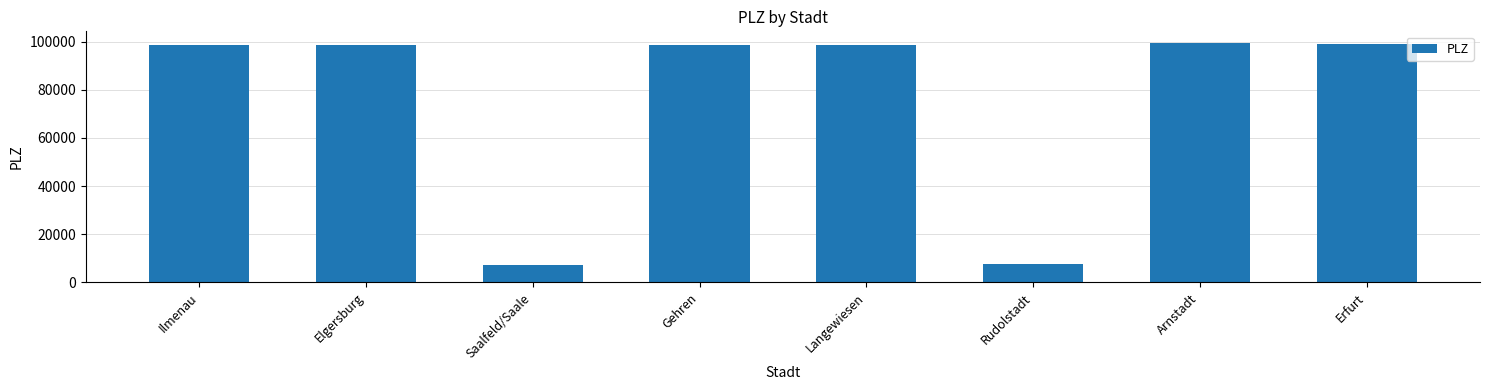

What is the label of the 2nd bar from the right?

Arnstadt